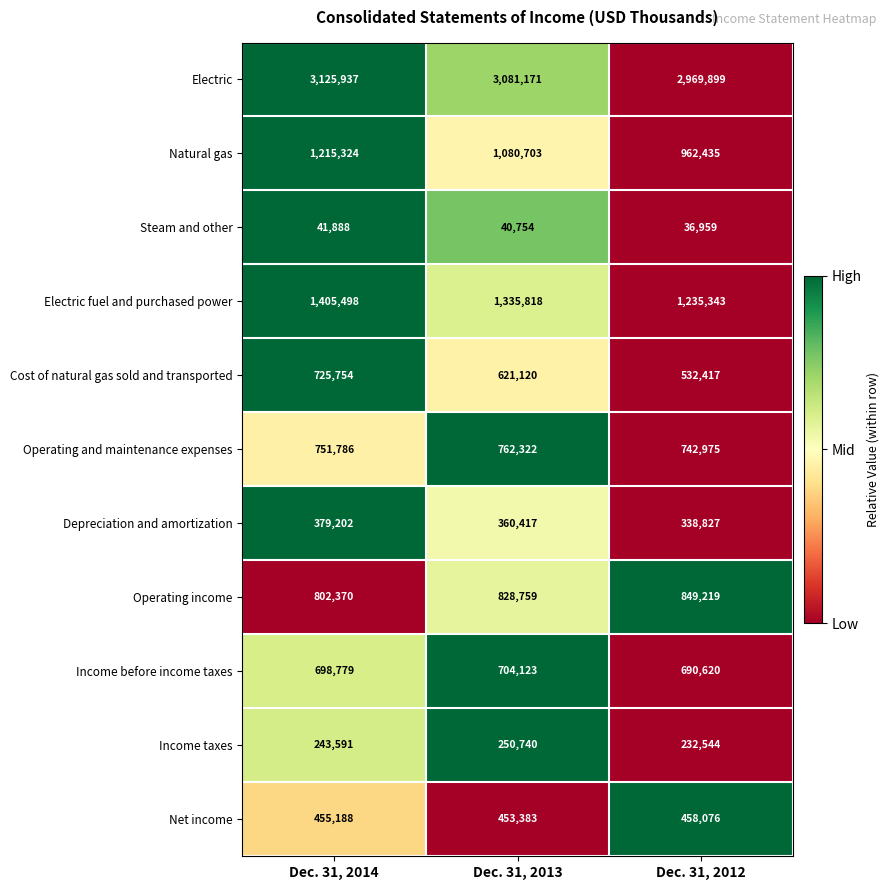

The Depreciation and amortization series shows 600701 at Dec. 31, 2013. True or false?

False